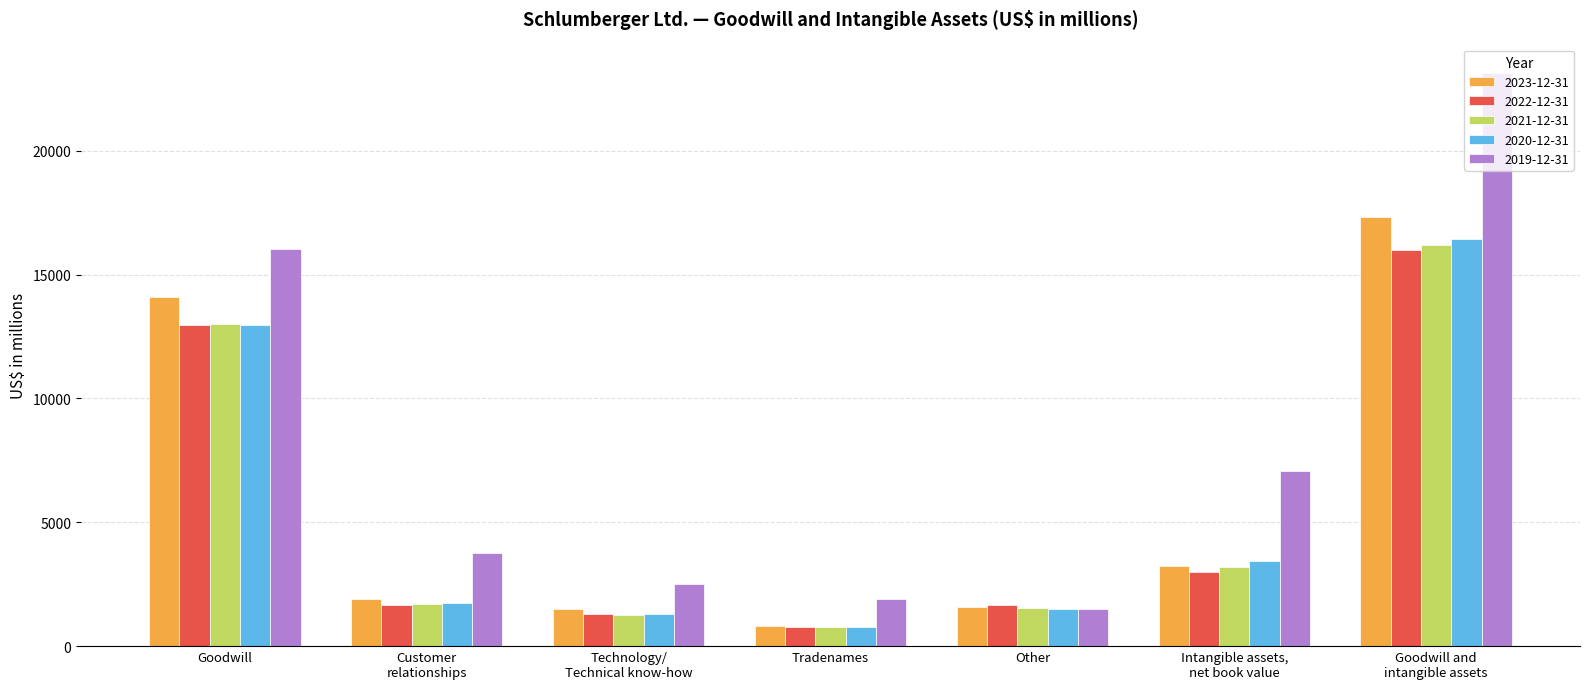

What is the smallest value displayed?

766